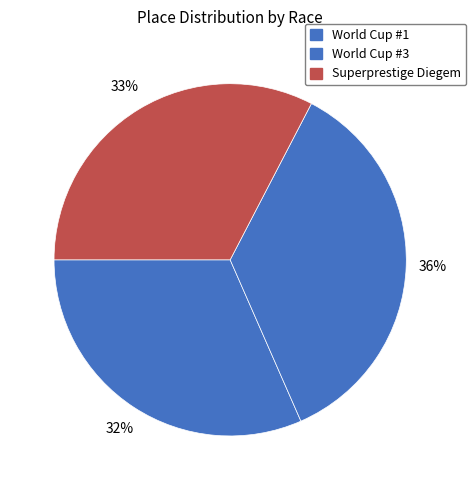

What percentage is the World Cup #1 slice, to the nearest percent?

32%